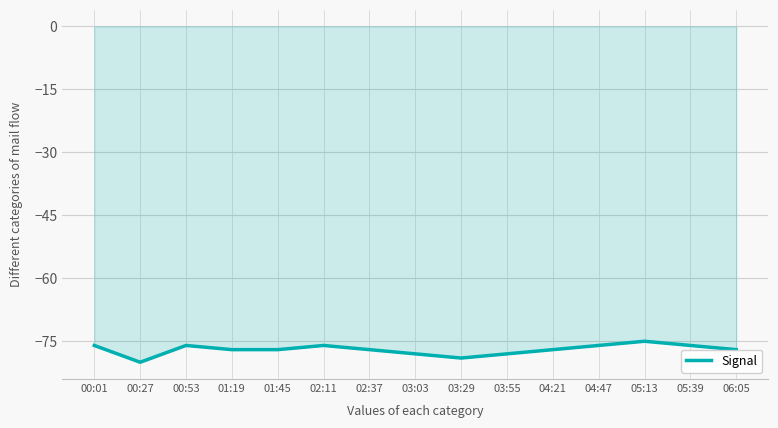

What position from the right is 00:01?

15